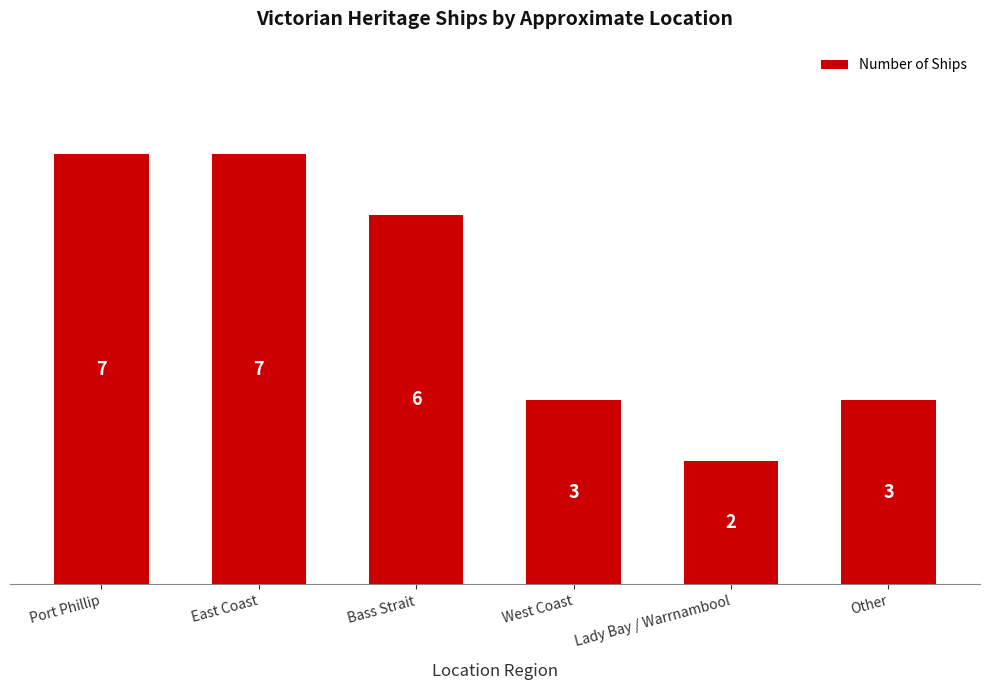

Read the value at West Coast.

3